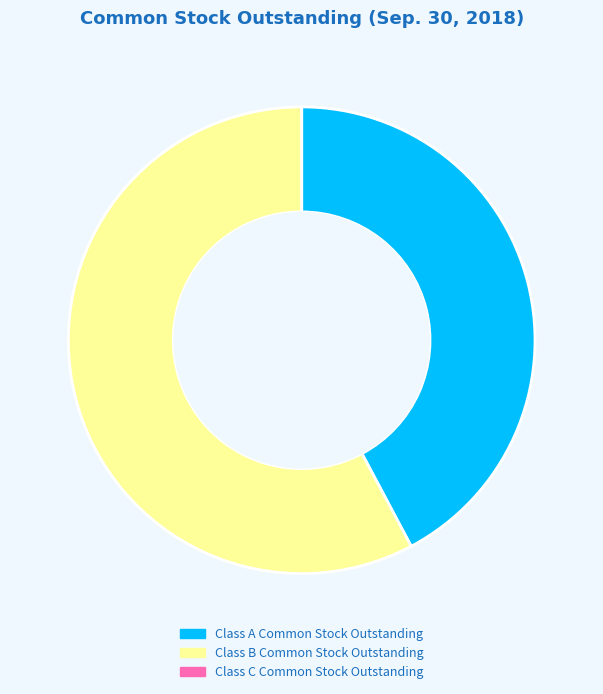

True or false: Class A Common Stock Outstanding accounts for 56% of the total.

False